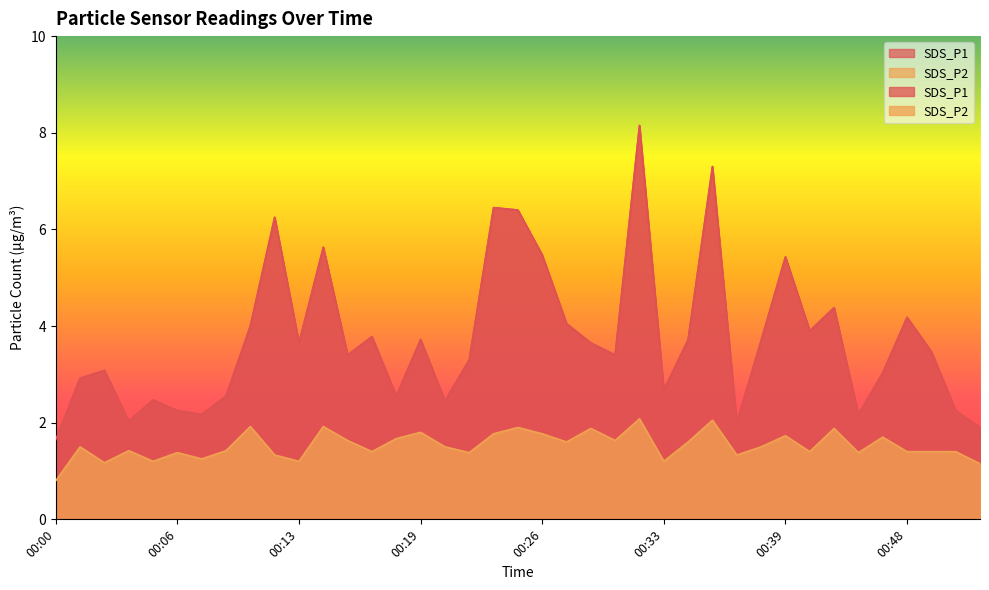

True or false: SDS_P2 has more than 2 interior local peaks.

True